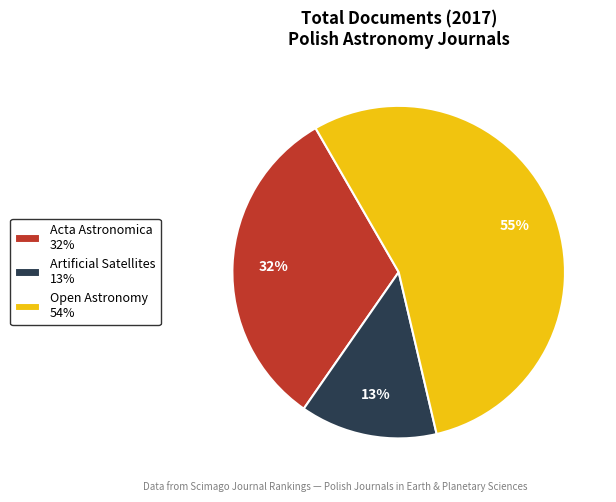

Do Acta Astronomica 32% and Artificial Satellites 13% together represent more than half of the pie?

No